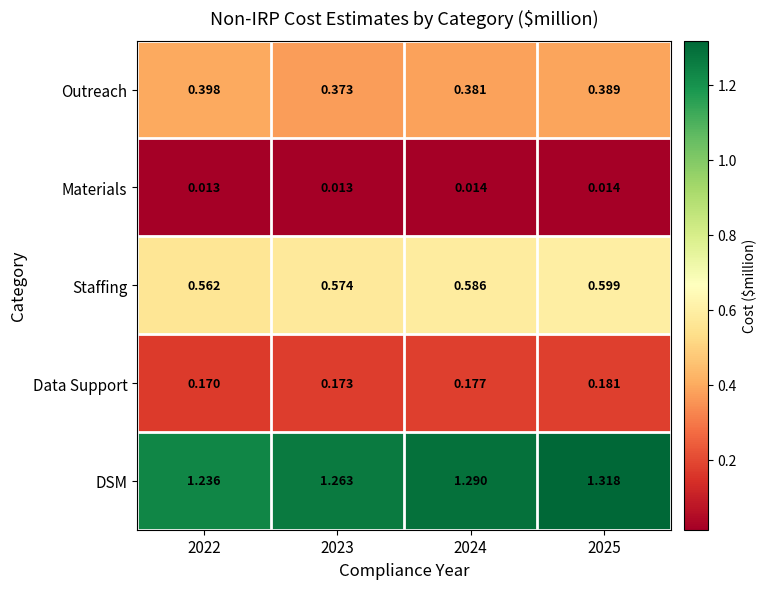

Which series has the widest spread of values?

DSM